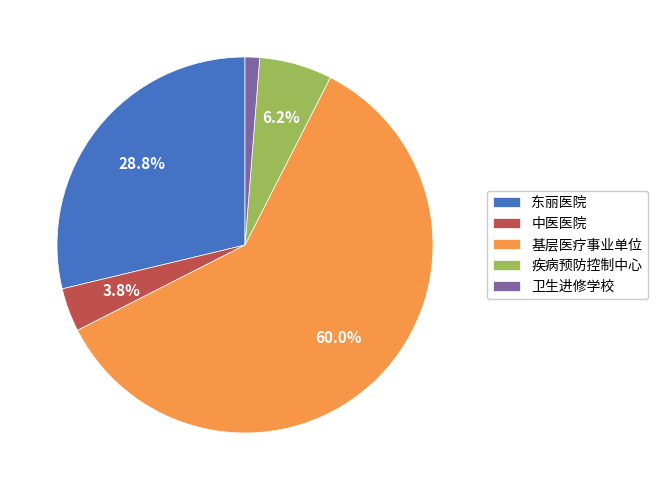

To the nearest percent, what is the average slice percentage?

20%